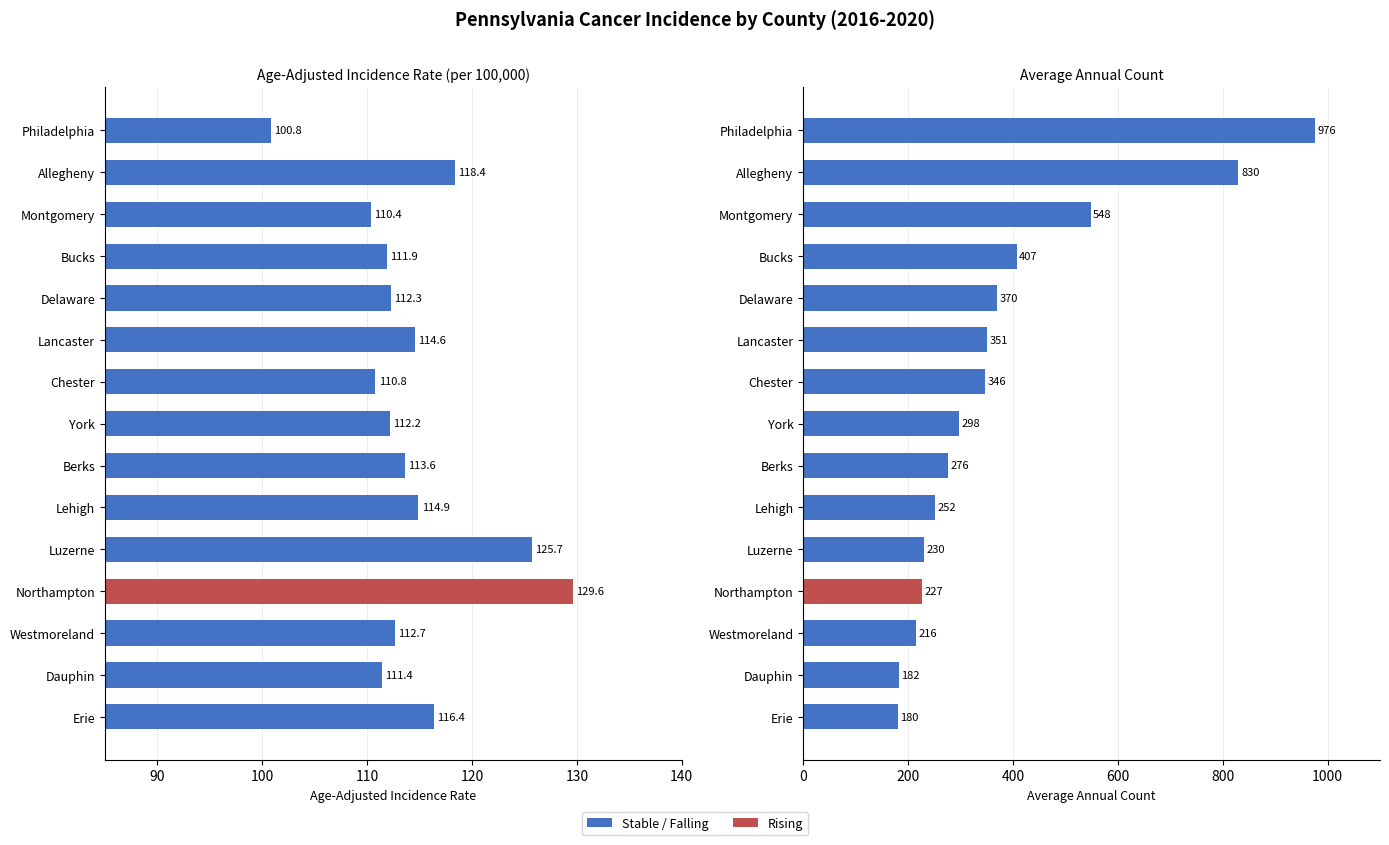

What is the average value of the Average Annual Count series?

379.3